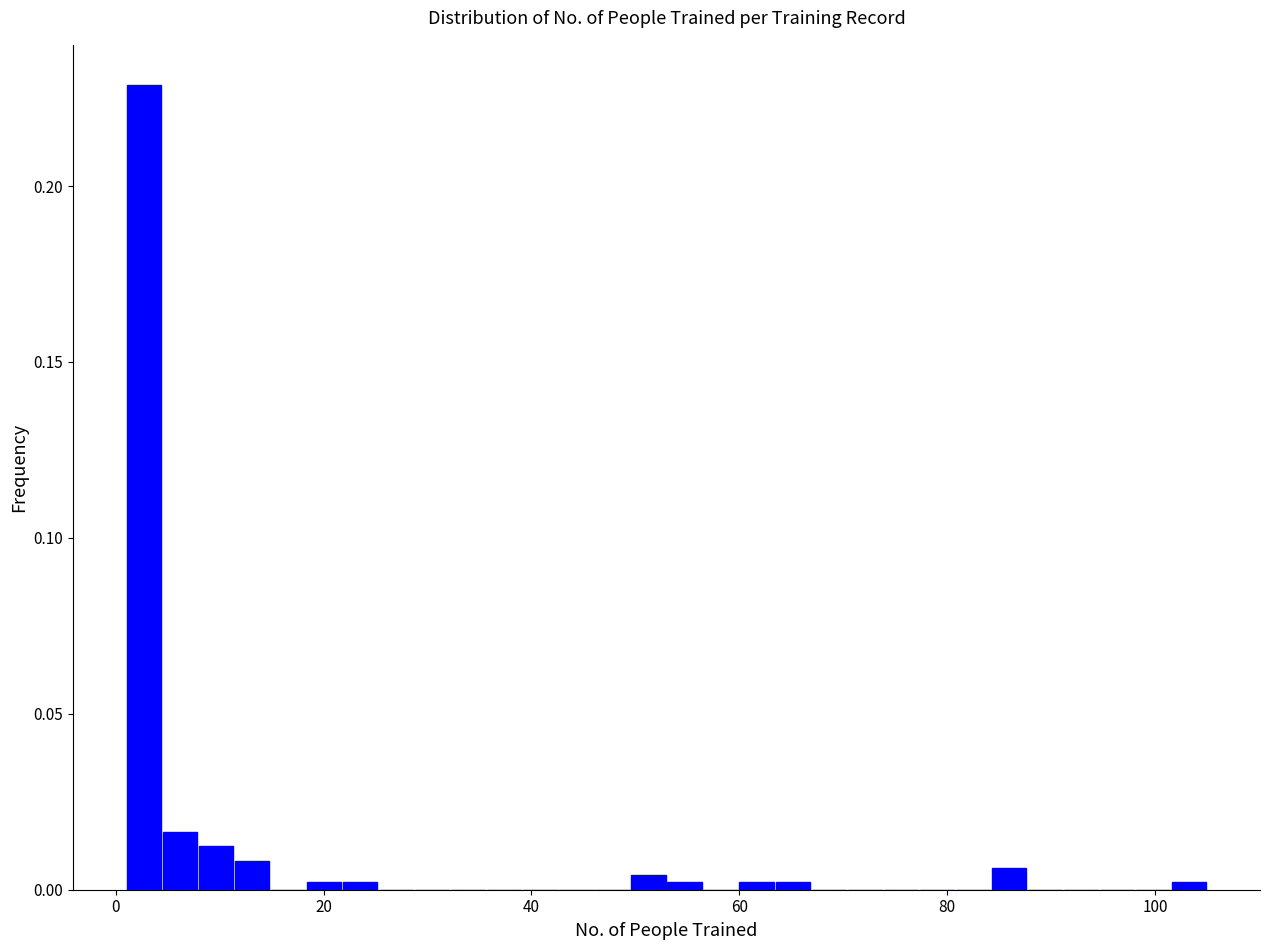

Read against the x-axis, roughly where is the centre of the tallest bar?

2